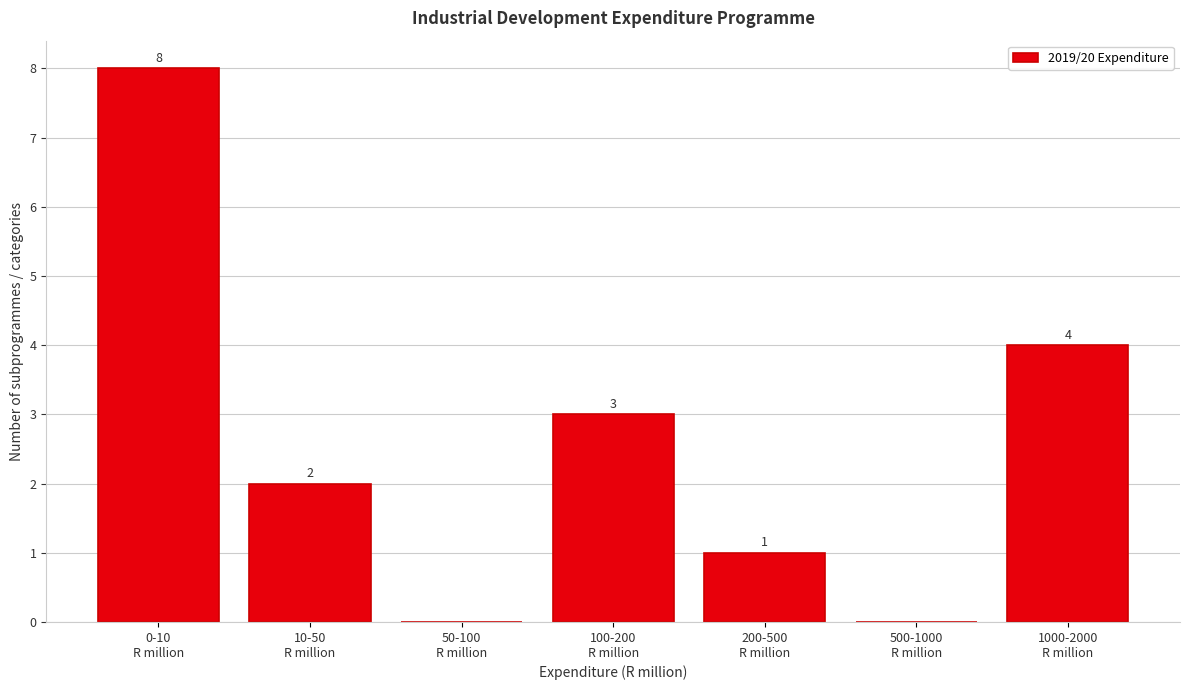

What is the sum of all values?

18